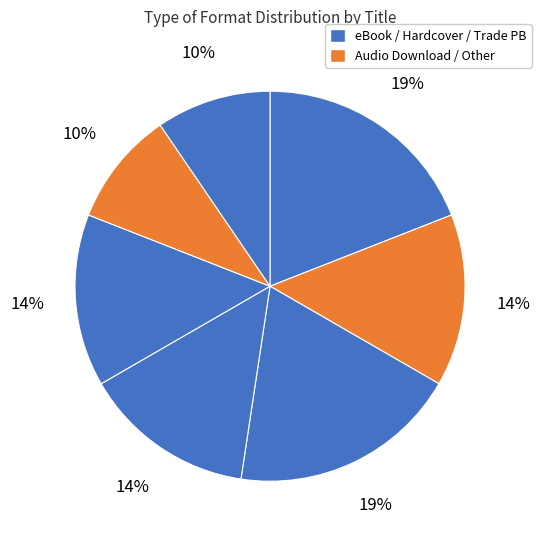

How many slices are in this pie chart?

7